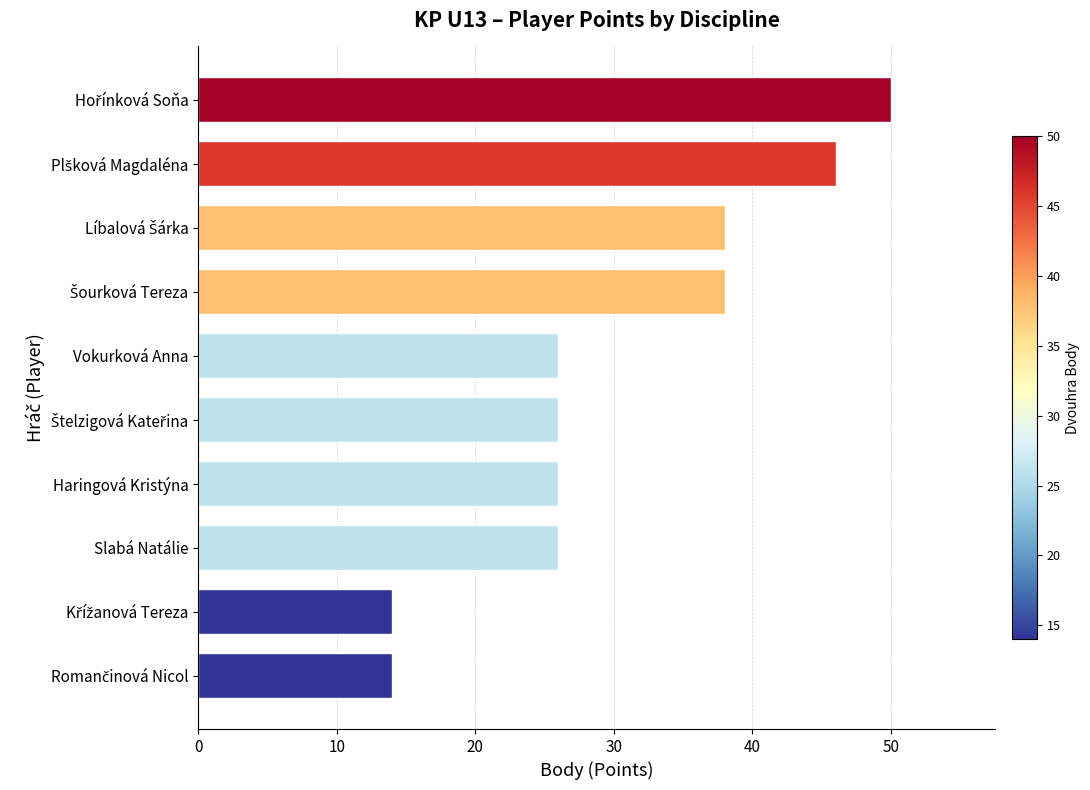

What is the minimum value shown in the chart?

14